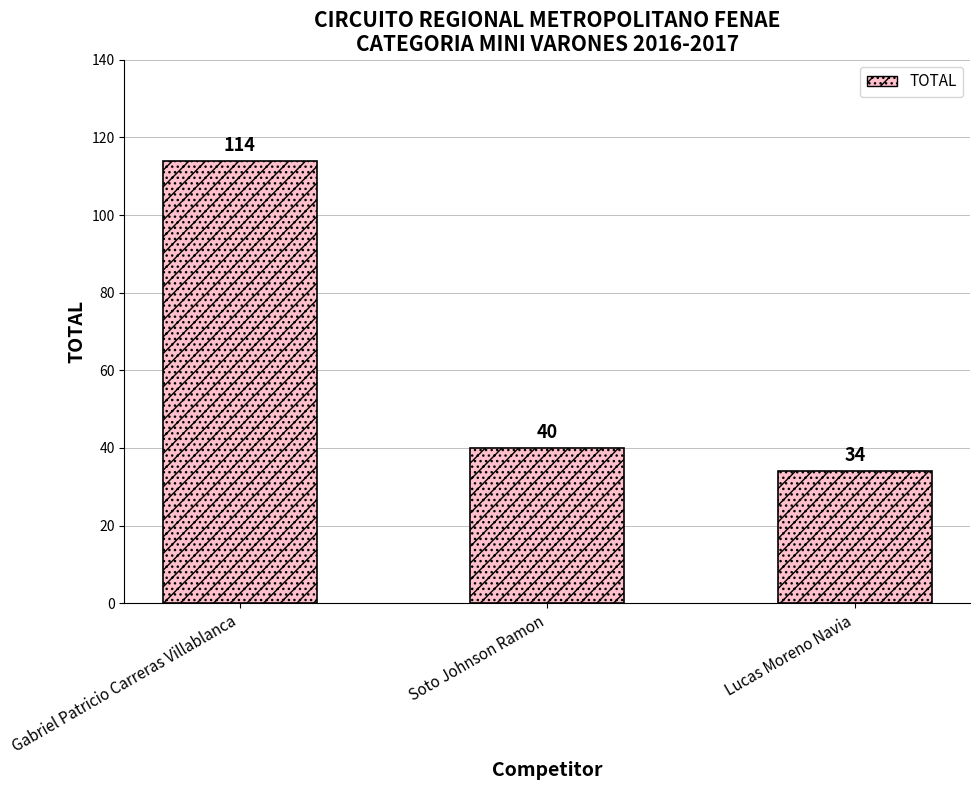

Which label corresponds to the largest value in the chart?

Gabriel Patricio Carreras Villablanca